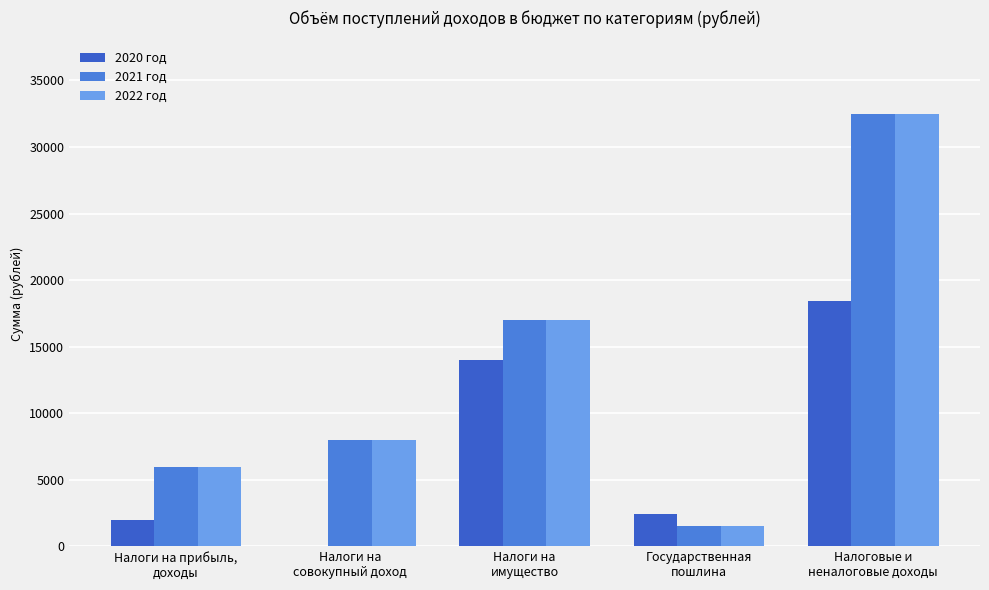

Does the chart contain stacked bars?

No